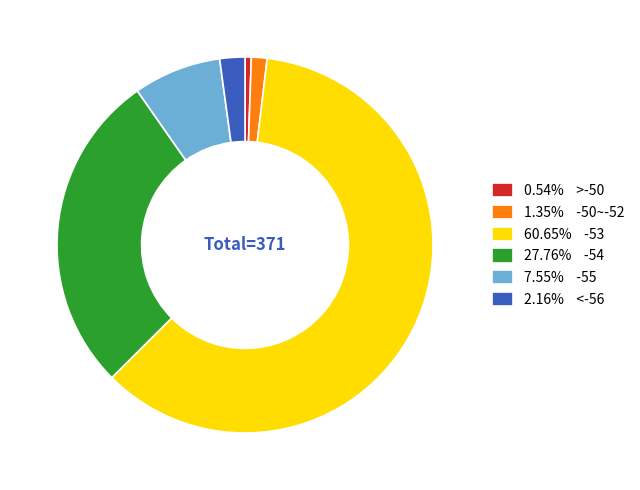

Combined, do 0.54% >-50 and 1.35% -50~-52 account for over 50%?

No